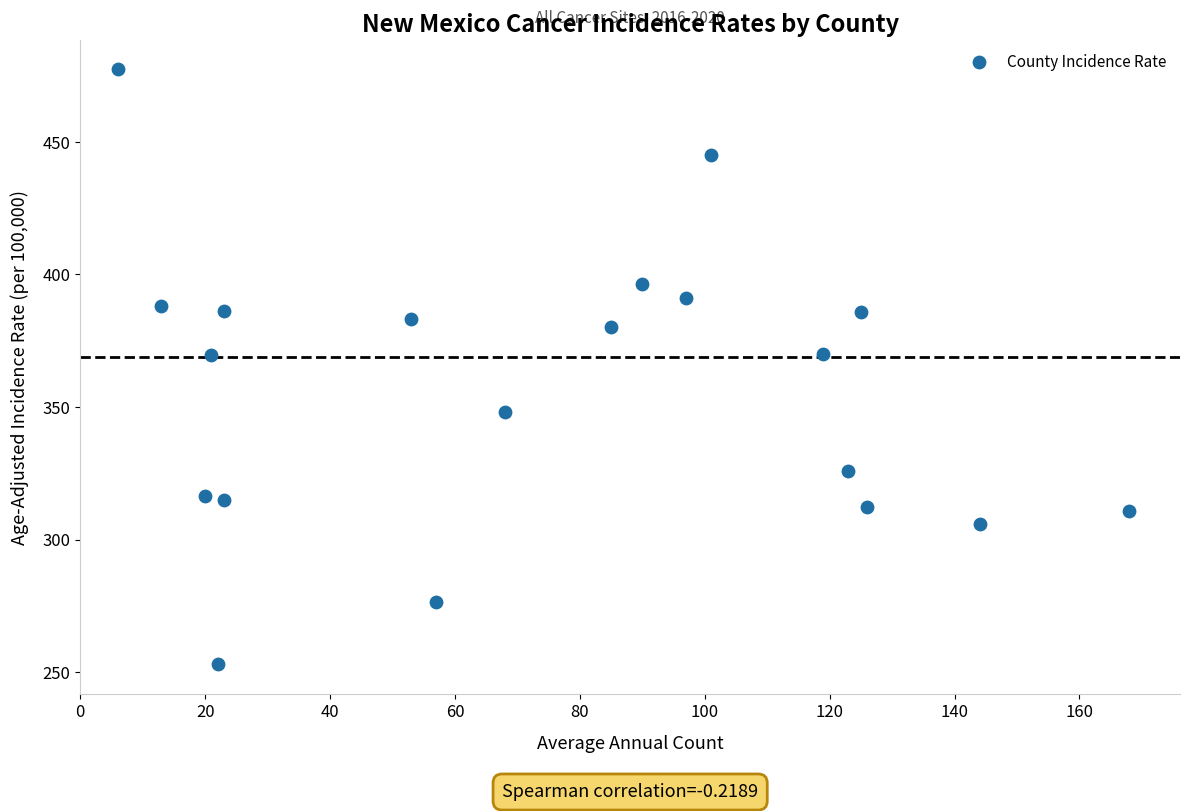

What is the range of Y values (max minus min)?

224.3